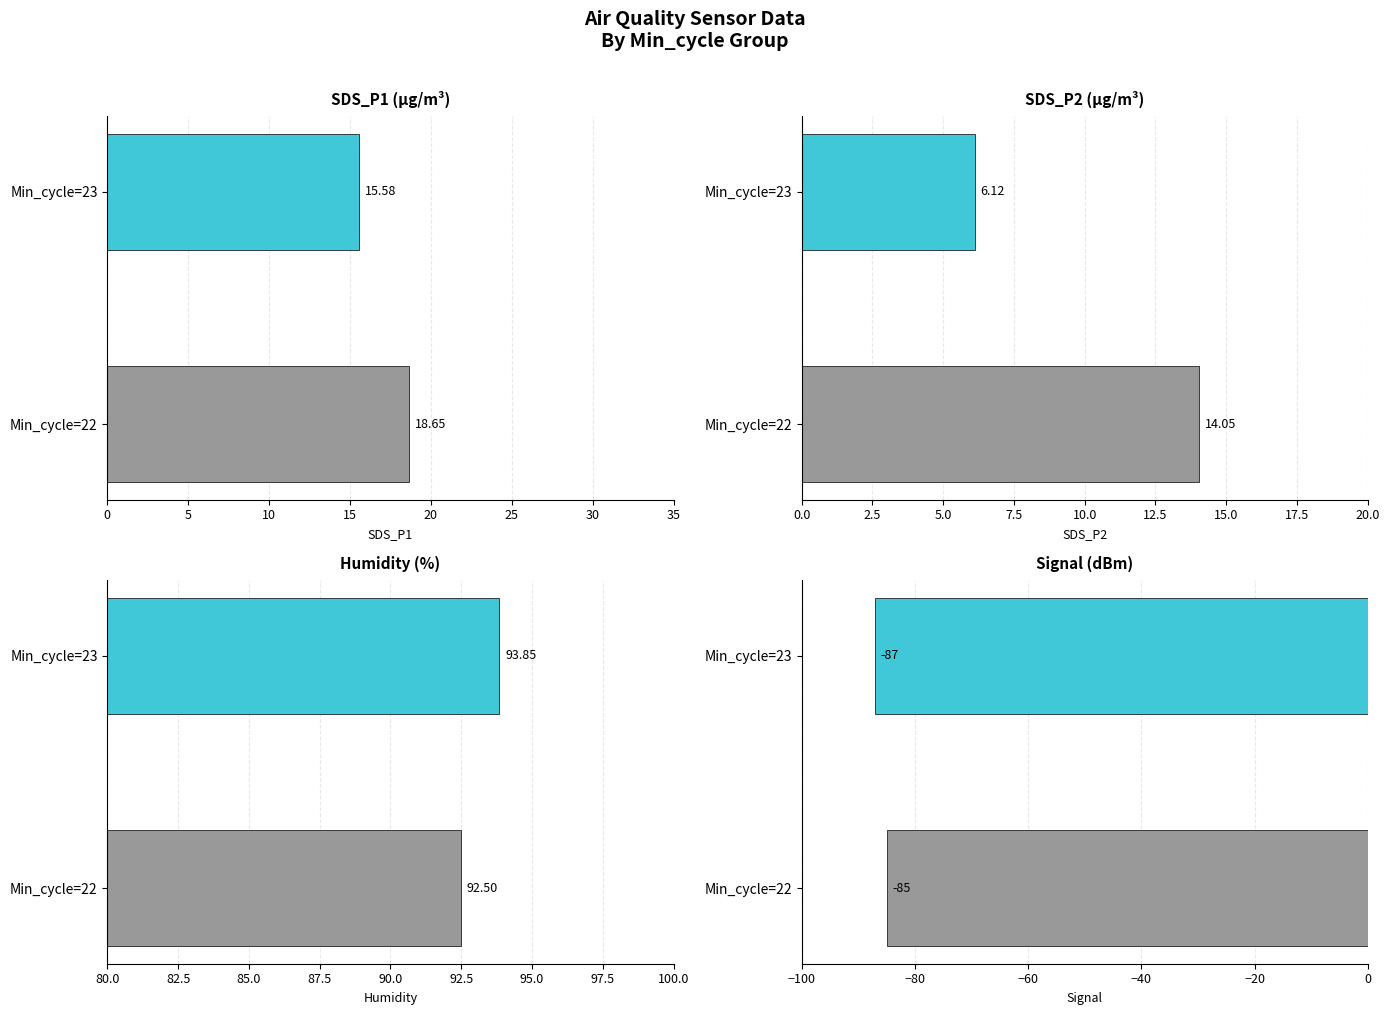

How many values in the Humidity series are below 93?

1